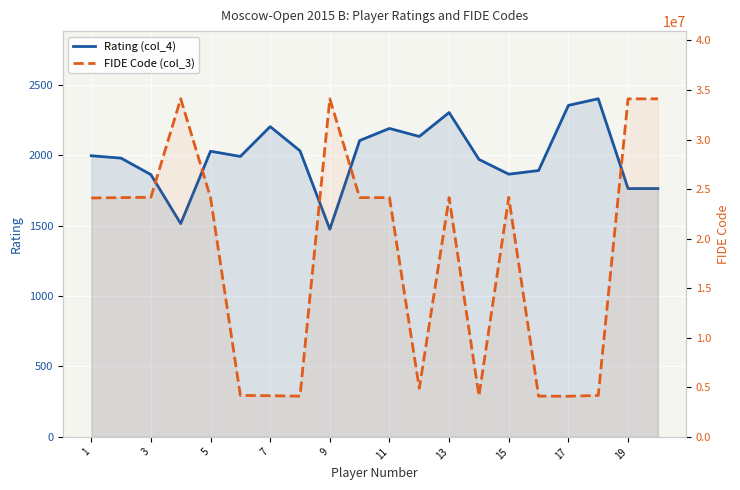

How many interior local valleys does the FIDE Code (col_3) series have?

5